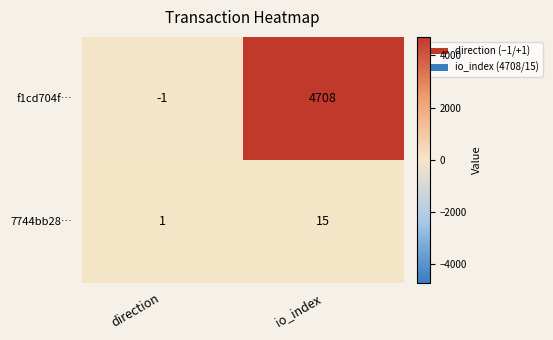

Which series changed the most between direction and io_index?

f1cd704f…